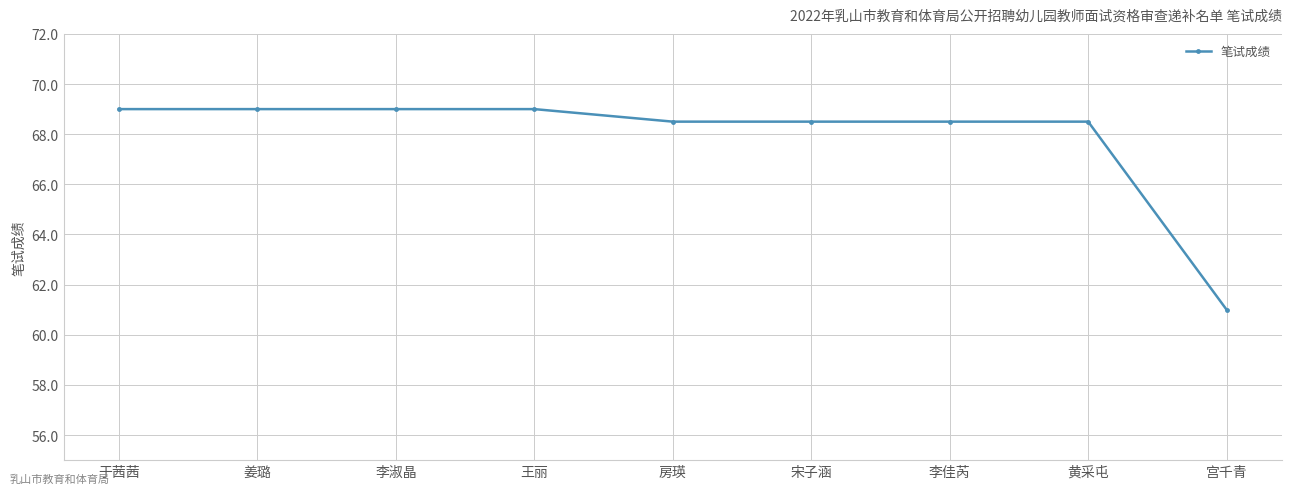

The value at 李佳芮 is 68.5. True or false?

True